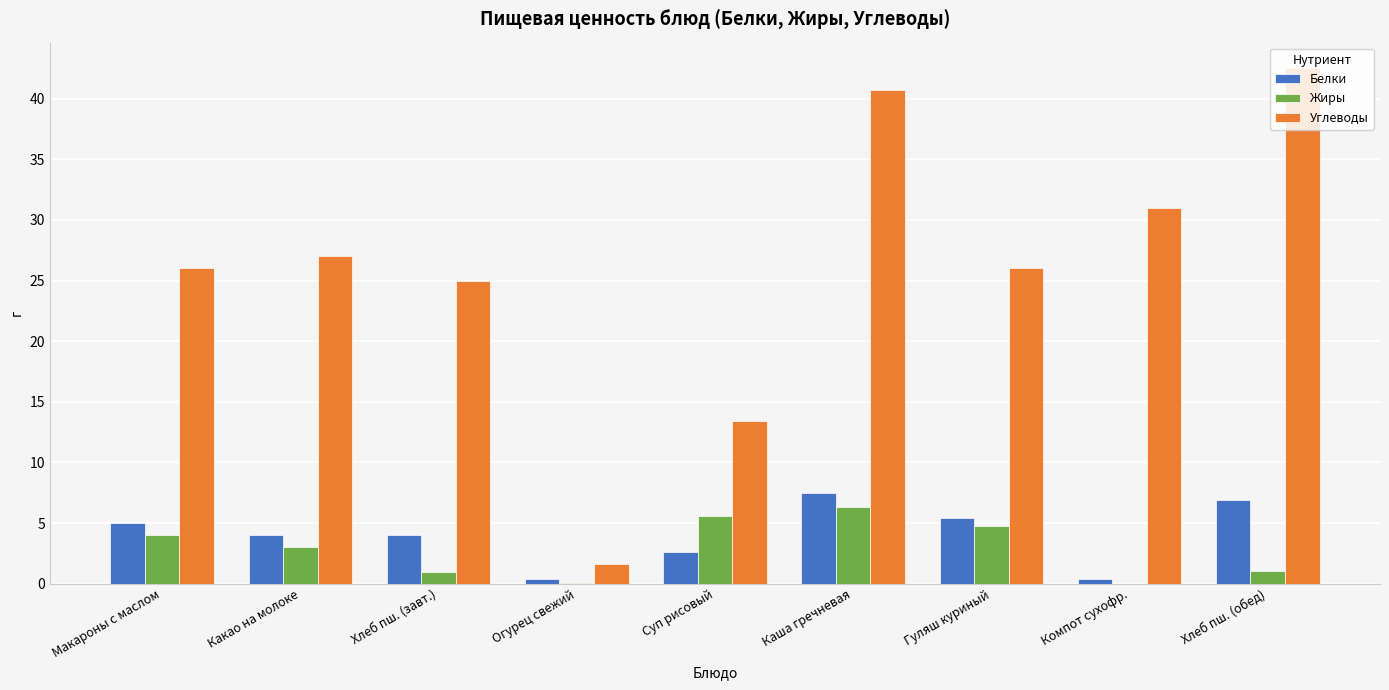

How many series are shown in this chart?

3